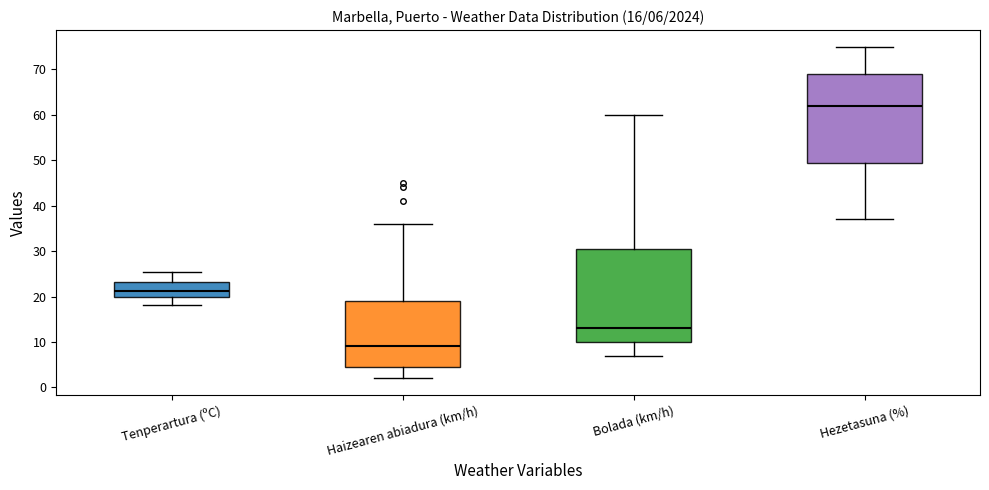

Comparing the boxes themselves (not the whiskers), which one is the tallest?

Bolada (km/h)